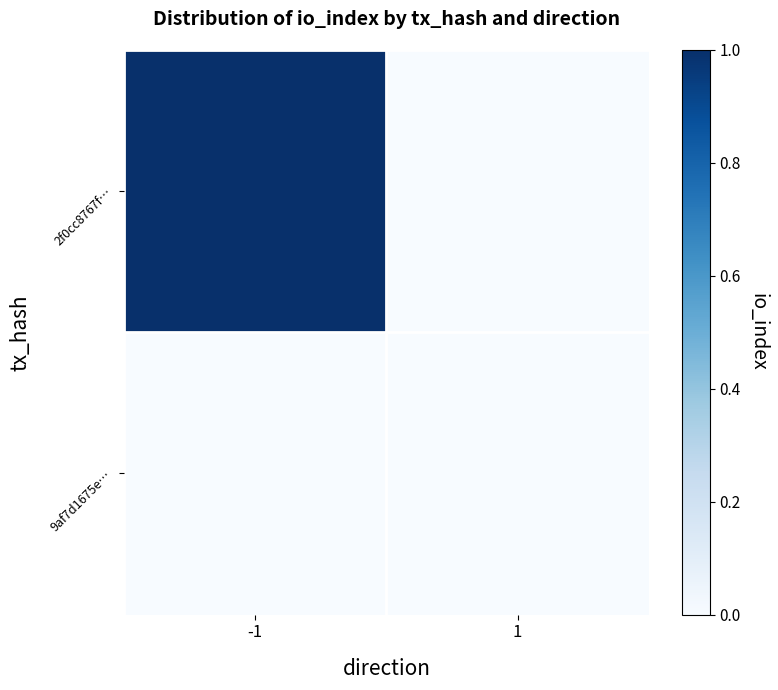

At 1, list the series in order from largest to smallest.

2f0cc8767f…, 9af7d1675e…